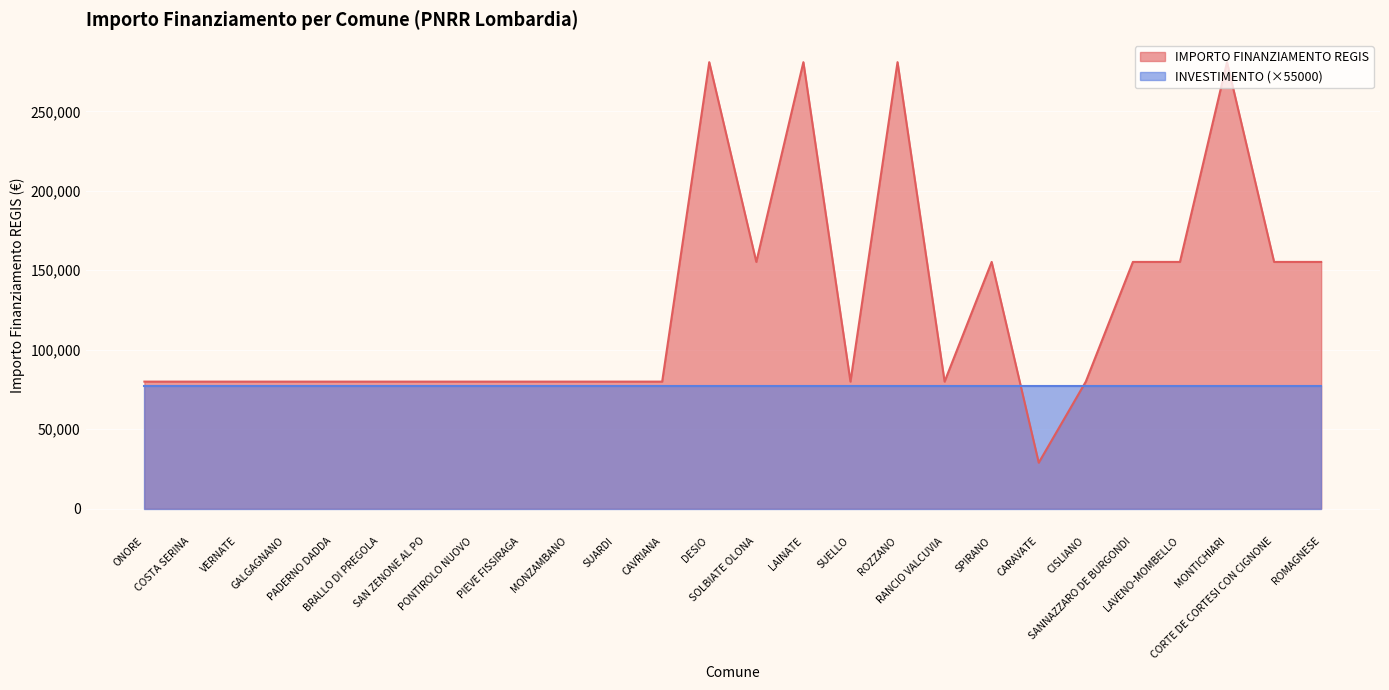

Rank the categories by value from lowest to highest.

CARAVATE, ONORE, COSTA SERINA, VERNATE, GALGAGNANO, PADERNO DADDA, BRALLO DI PREGOLA, SAN ZENONE AL PO, PONTIROLO NUOVO, PIEVE FISSIRAGA, MONZAMBANO, SUARDI, CAVRIANA, SUELLO, RANCIO VALCUVIA, CISLIANO, SOLBIATE OLONA, SPIRANO, SANNAZZARO DE BURGONDI, LAVENO-MOMBELLO, CORTE DE CORTESI CON CIGNONE, ROMAGNESE, DESIO, LAINATE, ROZZANO, MONTICHIARI